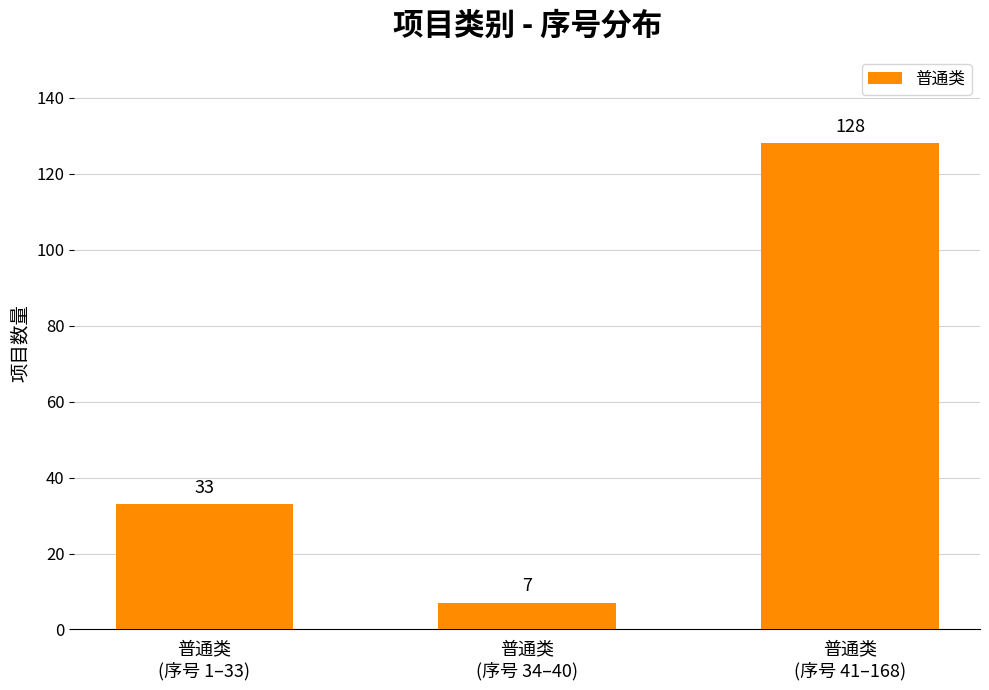

Reading right to left, list all the values displayed in this chart.

128	7	33